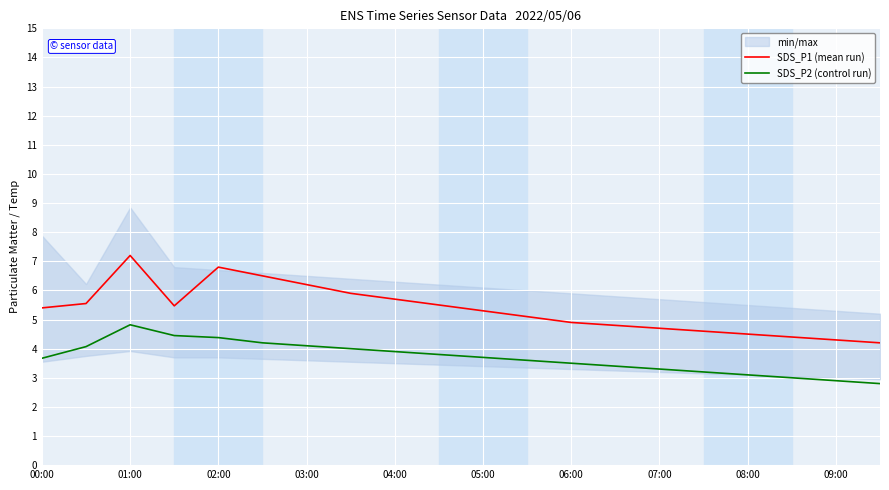

What is the maximum value for SDS_P2 (control run)?

4.8